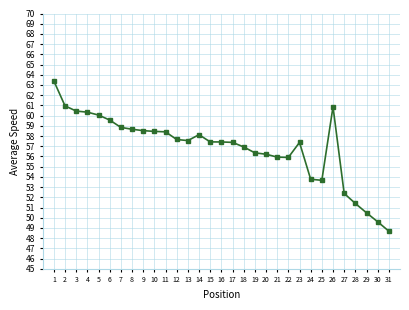

What is the change in value from 15 to 24?

-3.7